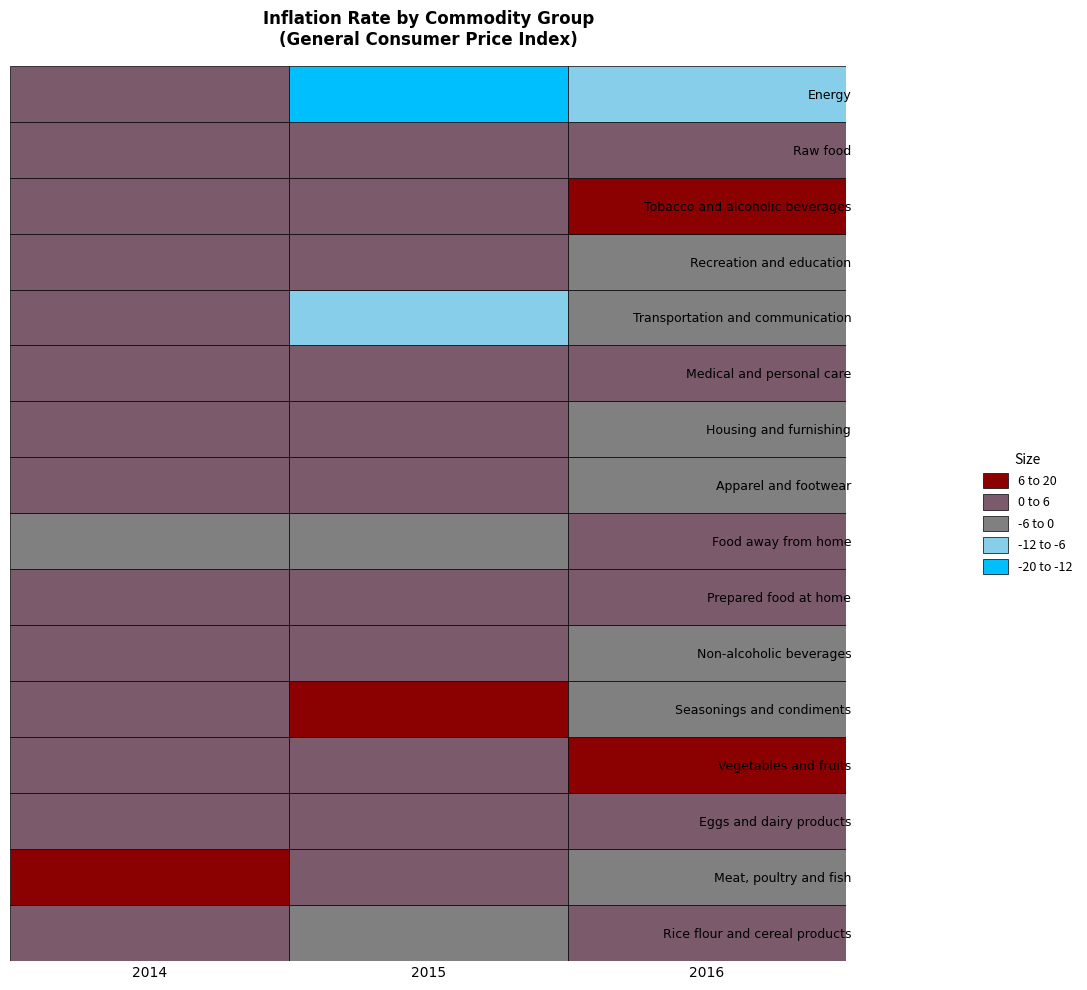

Which label corresponds to the smallest value in the chart?

2015